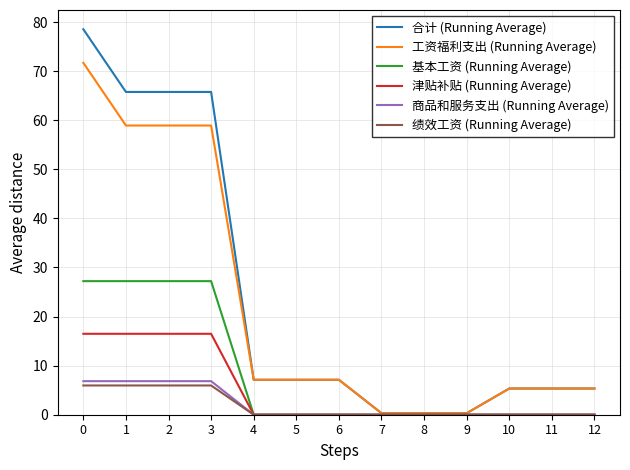

True or false: 津贴补贴 (Running Average) has a value of 22.1 at 3.

False